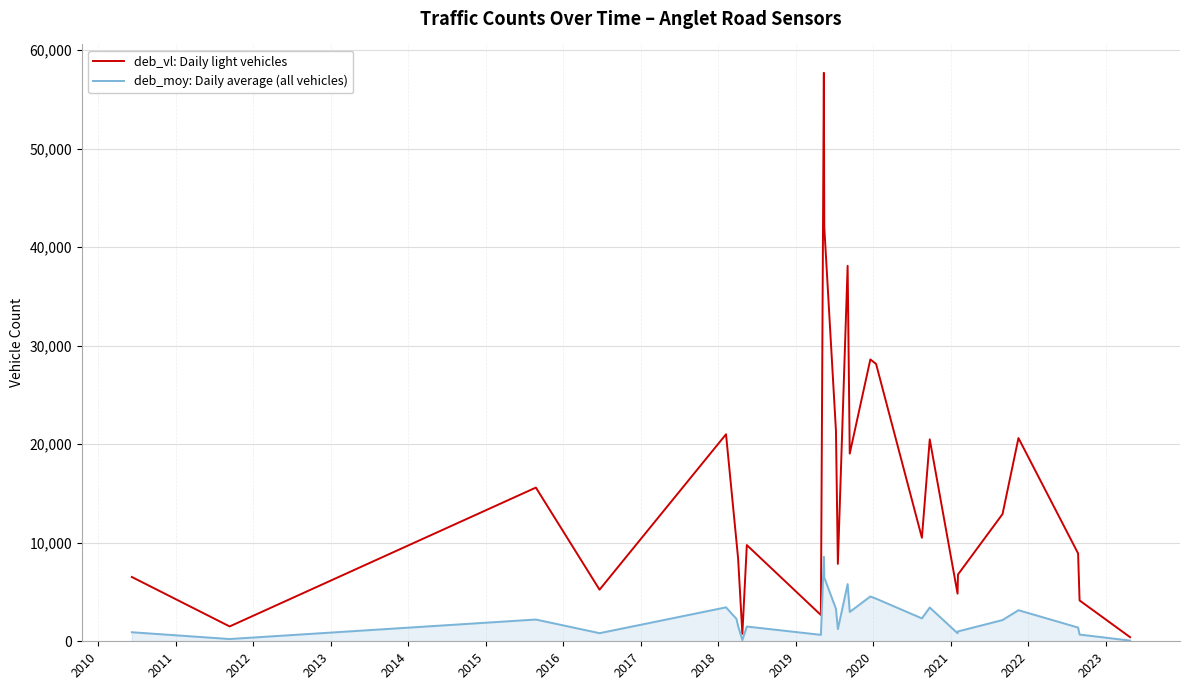

How many categories are shown in the chart?

27